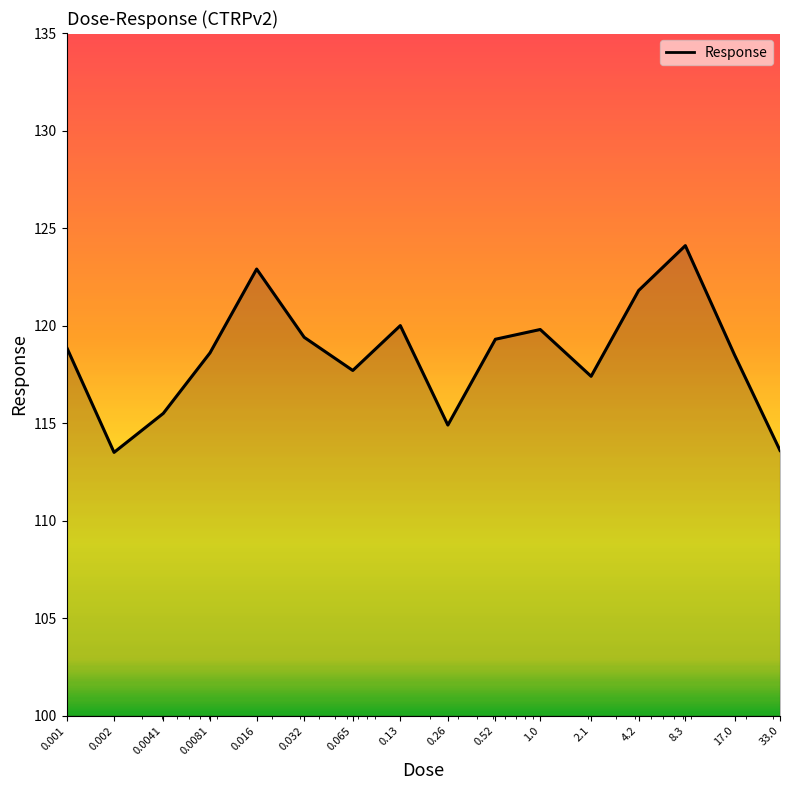

What is the maximum value shown in the chart?

124.1